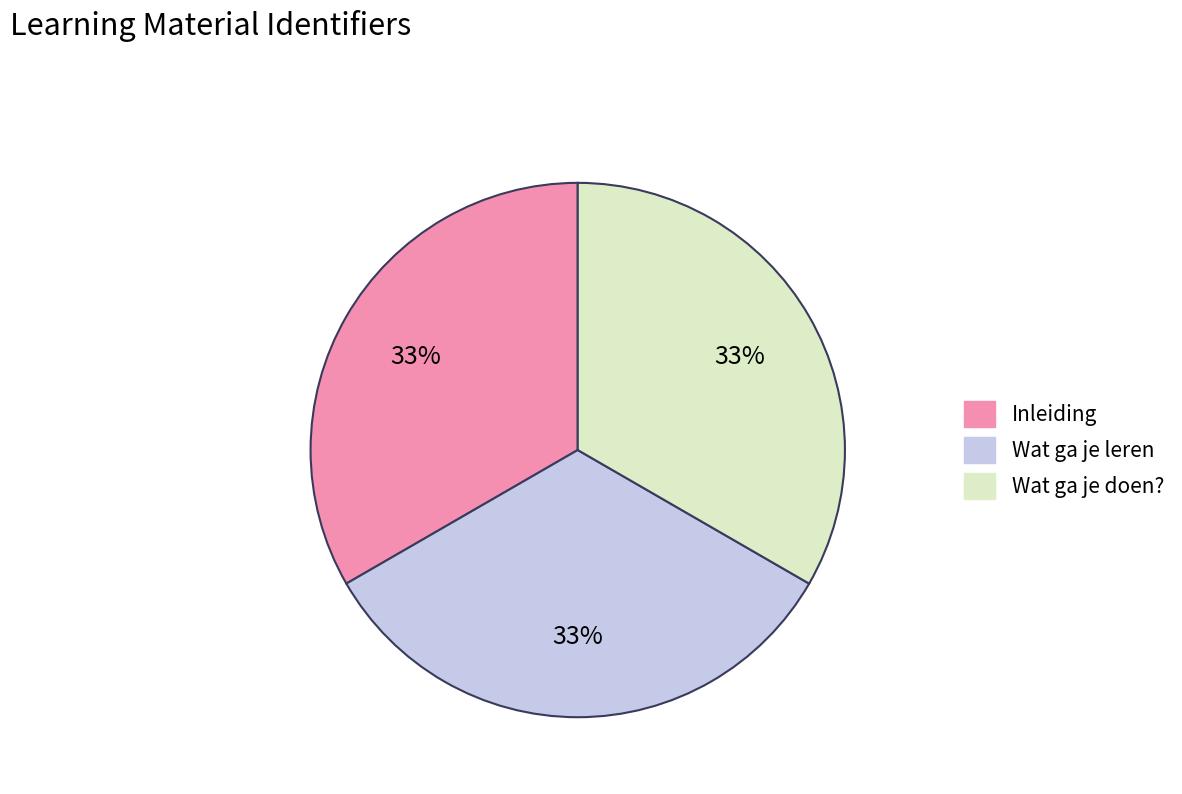

To the nearest percent, what is the average slice percentage?

33%